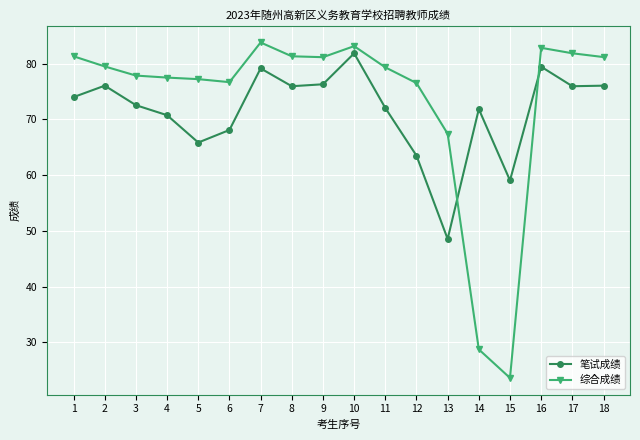

What is the value of the 综合成绩 point at the 8th from the left?

81.3